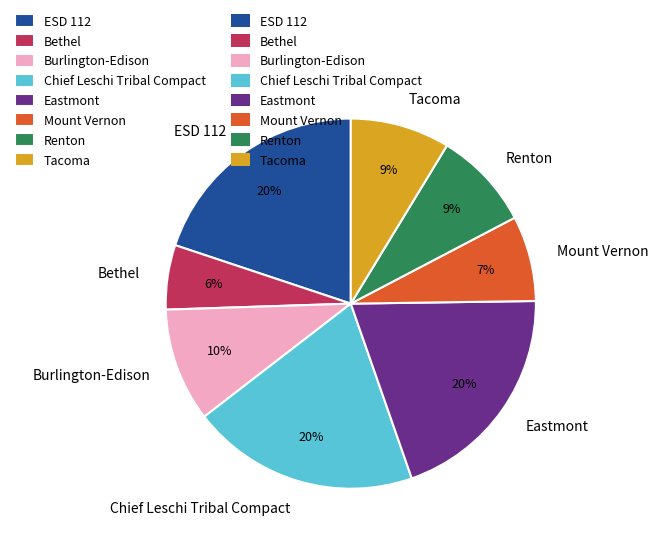

What percentage is the Renton slice, to the nearest percent?

9%